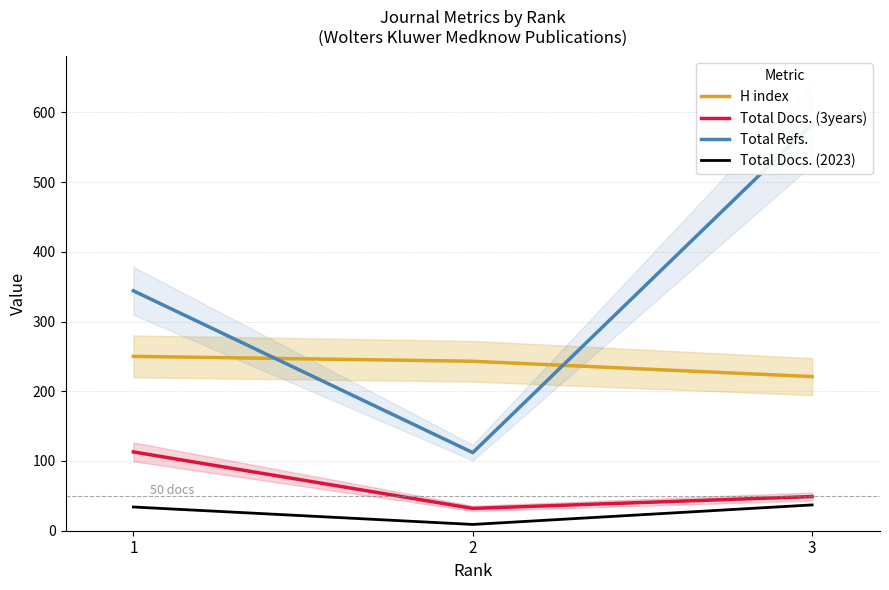

What is the average value of the Total Docs. (2023) series?

27